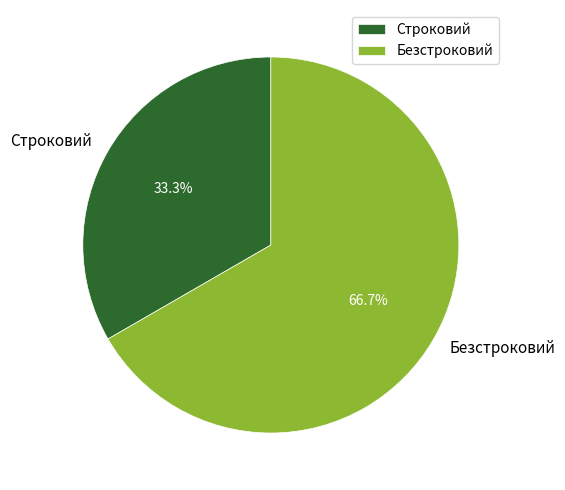

Is it true that Безстроковий is 79% of the pie?

False